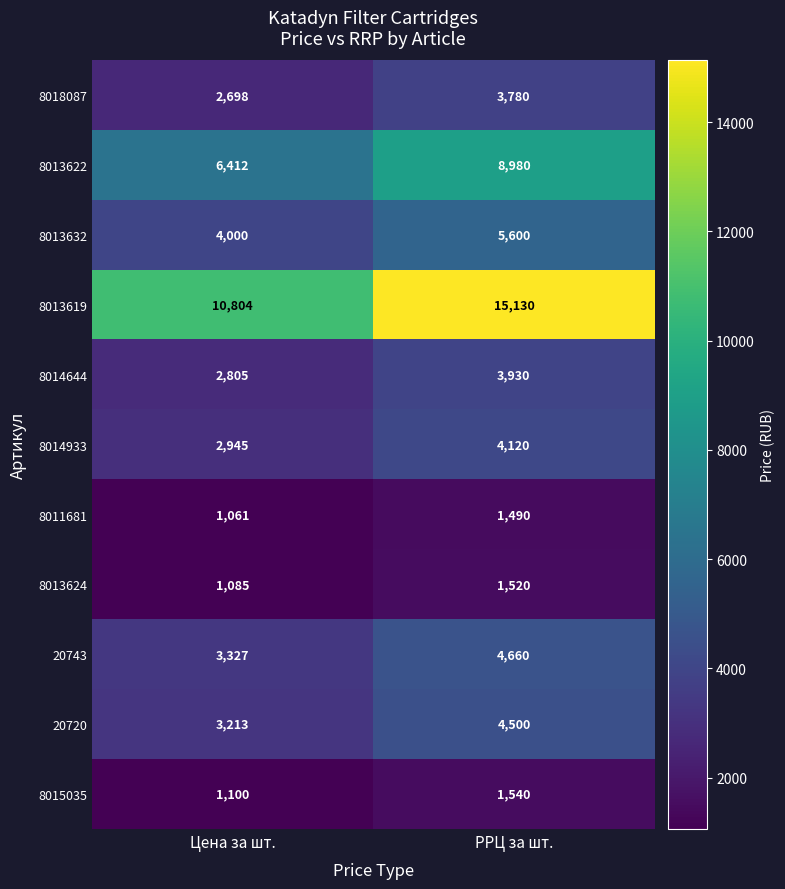

Is it true that 20743 equals 3327 at Цена за шт.?

True